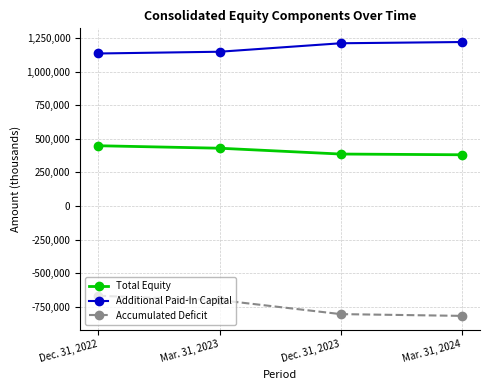

Is it true that Accumulated Deficit equals -1017144 at Dec. 31, 2022?

False